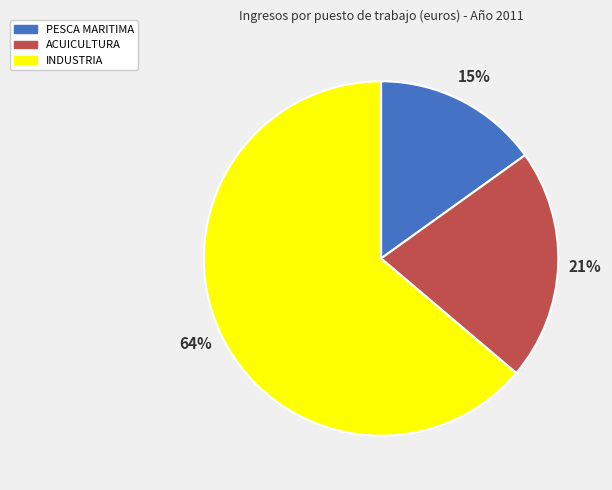

Count the number of slices in the pie.

3